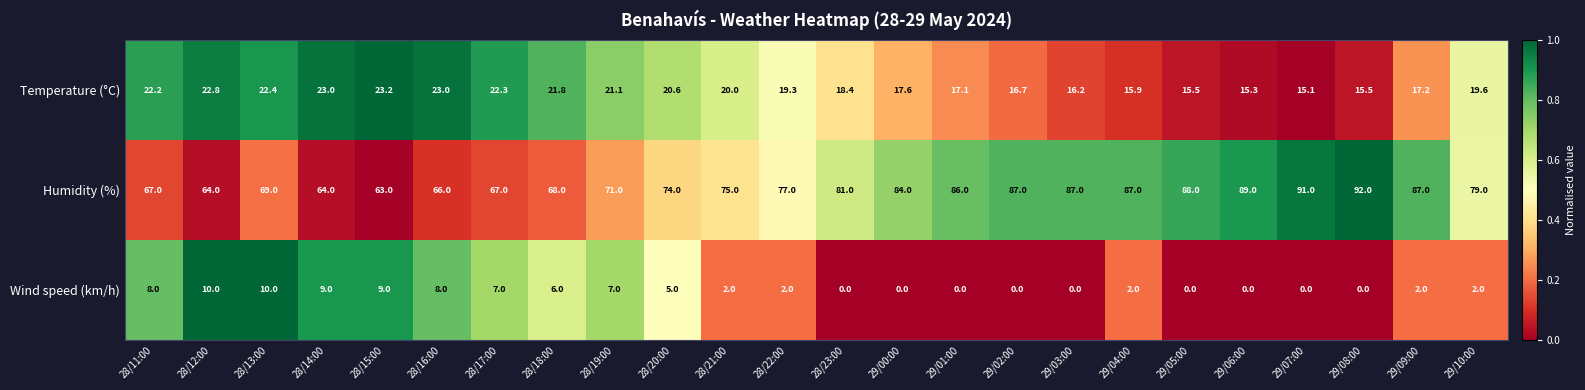

List the series in order of their peak value, lowest first.

Wind speed (km/h), Temperature (°C), Humidity (%)